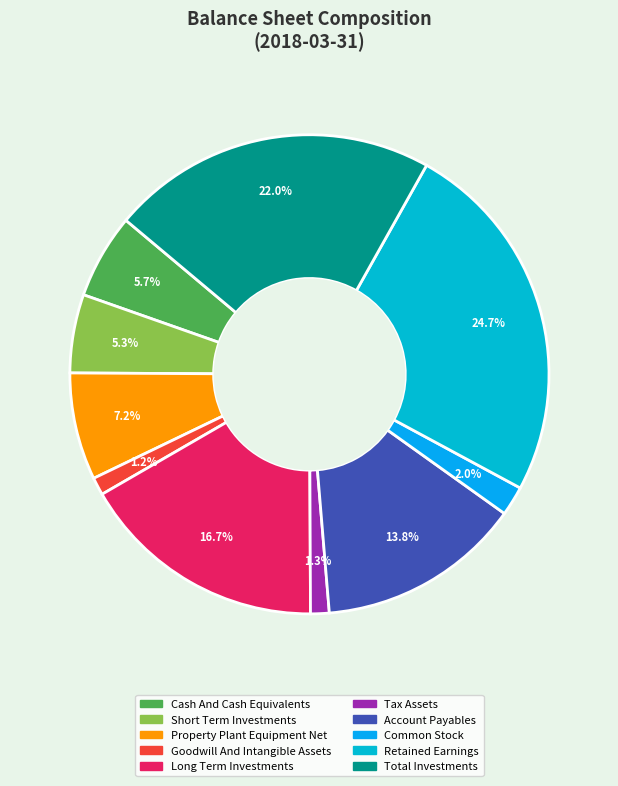

What is the ratio of the value at Short Term Investments to the value at Property Plant Equipment Net?

0.7